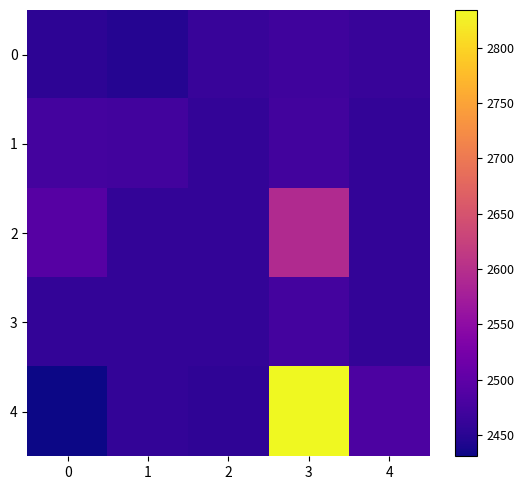

Reading left to right, list all the values displayed in this chart.

0: 0=2454	1=2447	2=2463	3=2469	4=2463
1: 0=2474	1=2473	2=2458	3=2472	4=2458
2: 0=2491	1=2458	2=2458	3=2593	4=2458
3: 0=2458	1=2458	2=2458	3=2474	4=2458
4: 0=2431	1=2458	2=2455	3=2834	4=2482